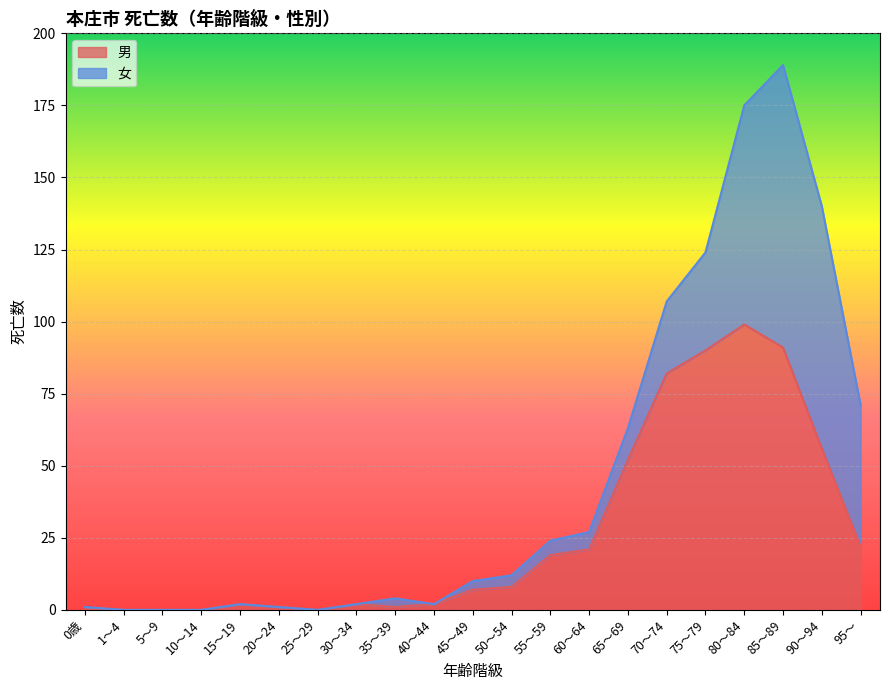

Reading left to right, what are all the values shown in this chart?

0歳=1	1～4=0	5～9=0	10～14=0	15～19=2	20～24=1	25～29=0	30～34=2	35～39=1	40～44=2	45～49=7	50～54=8	55～59=19	60～64=21	65～69=52	70～74=82	75～79=90	80～84=99	85～89=91	90～94=56	95～=22